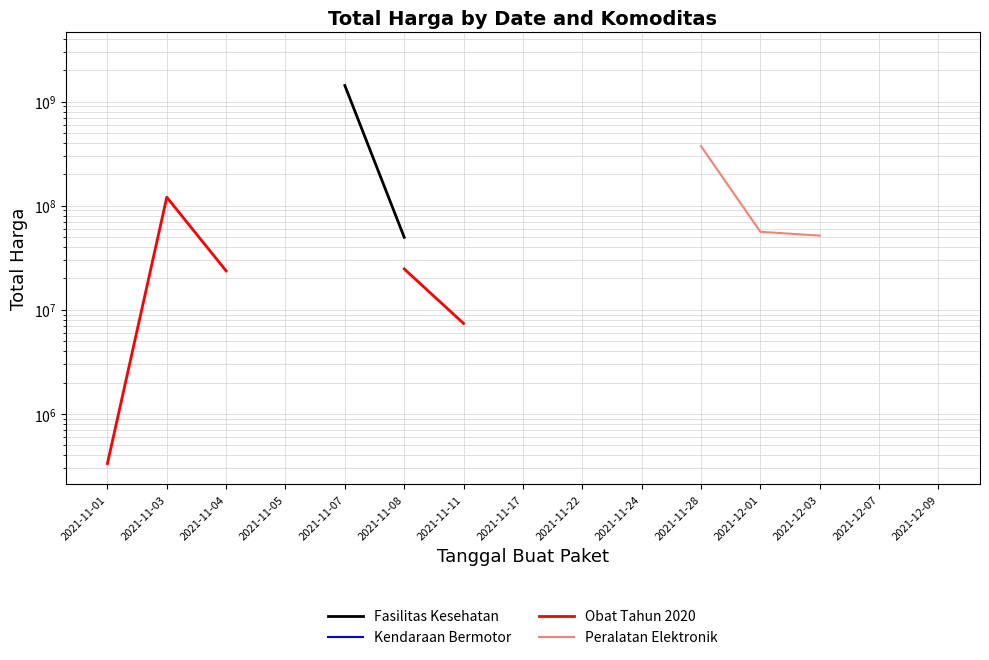

True or false: Fasilitas Kesehatan and Obat Tahun 2020 intersect in this chart.

False